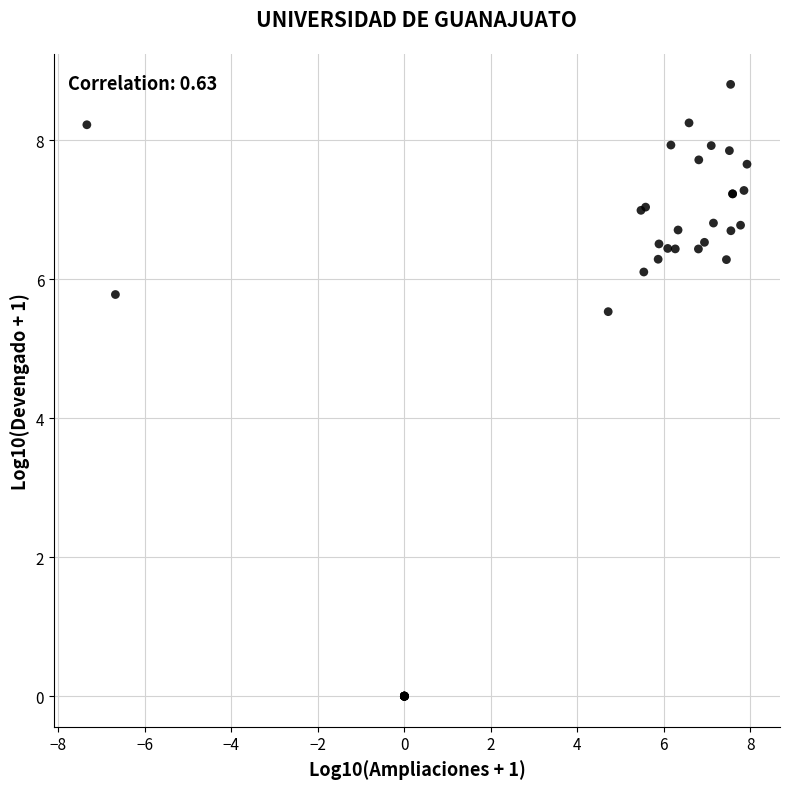

What Y value in the scatter plot is closest to 4?

5.5